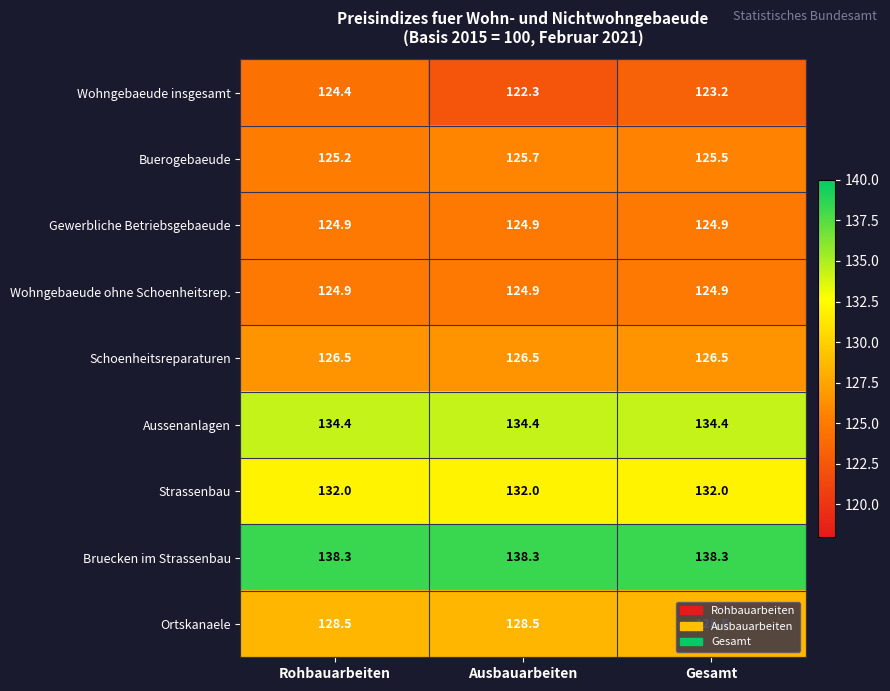

What is the minimum value shown in the chart?

122.3